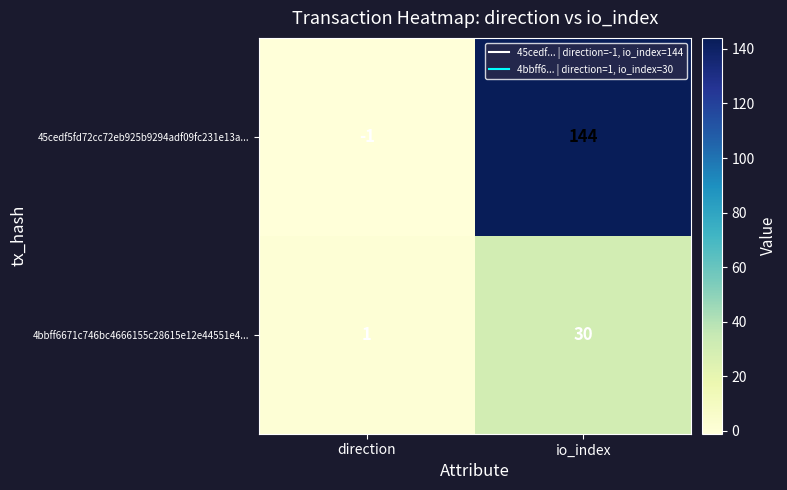

Which category has the highest value across all series?

io_index